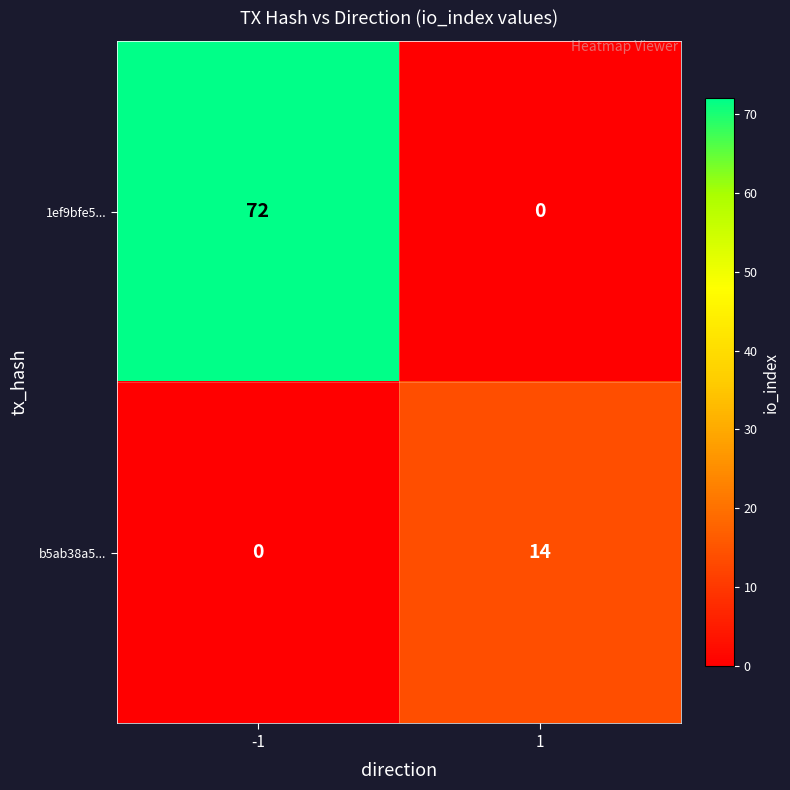

Count the number of data series in this chart.

2